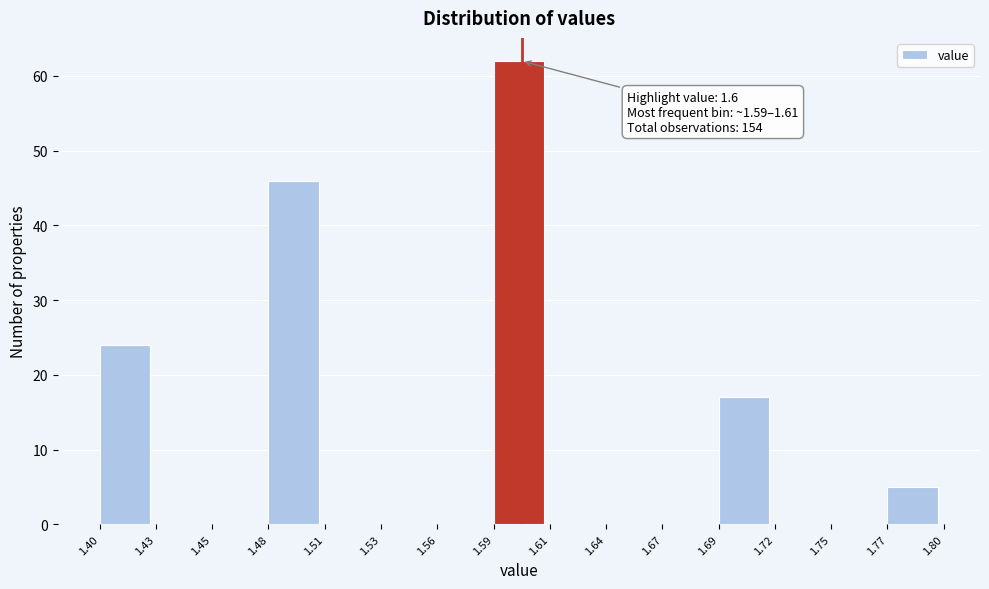

Over which range of the x-axis is the bar tallest?

1.59 to 1.61